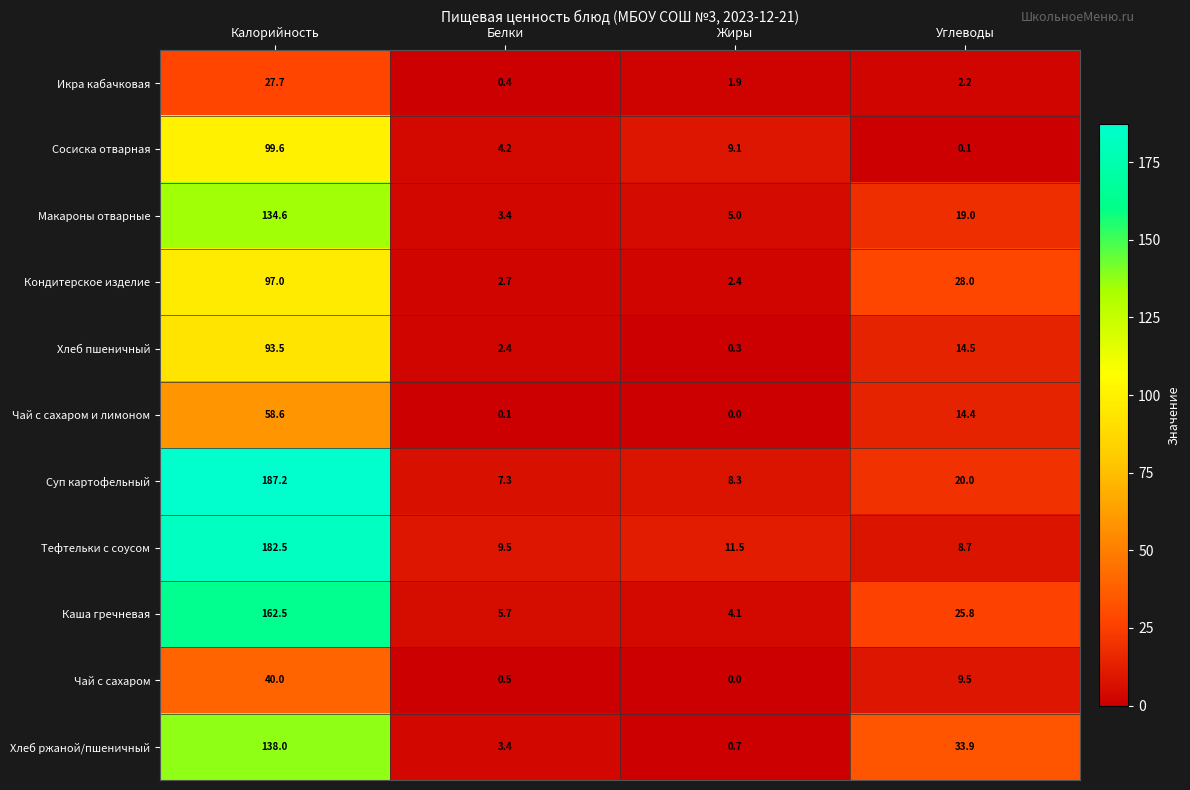

What is the total value across all series at Жиры?

43.3